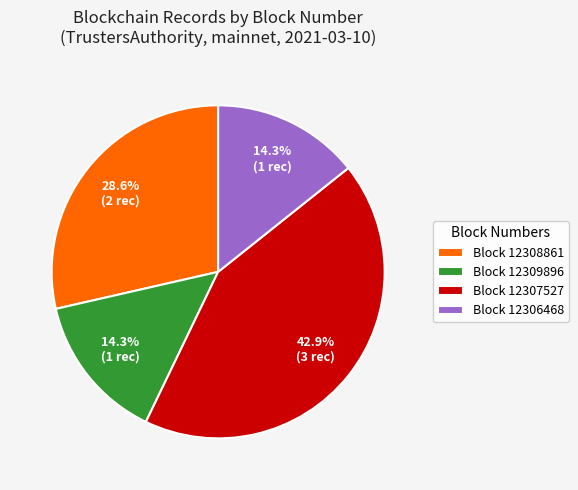

Between Block 12307527 and Block 12306468, which is larger?

Block 12307527